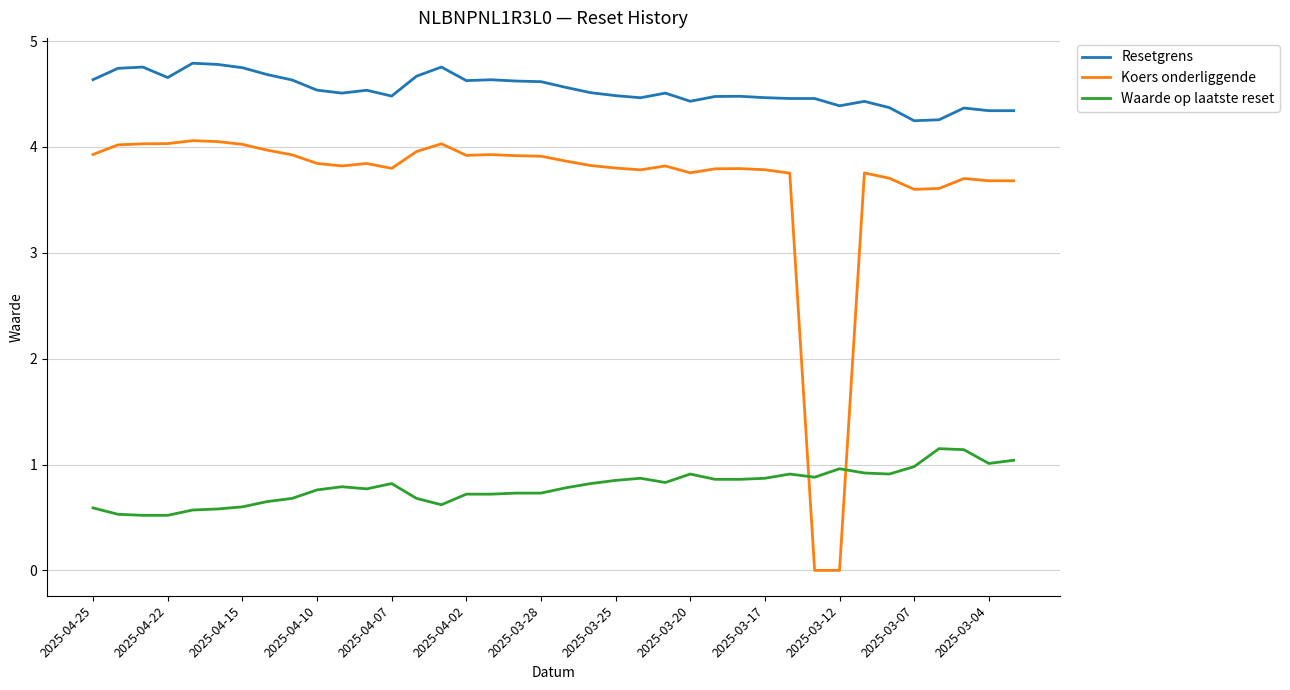

Which series has the largest total across all categories?

Resetgrens